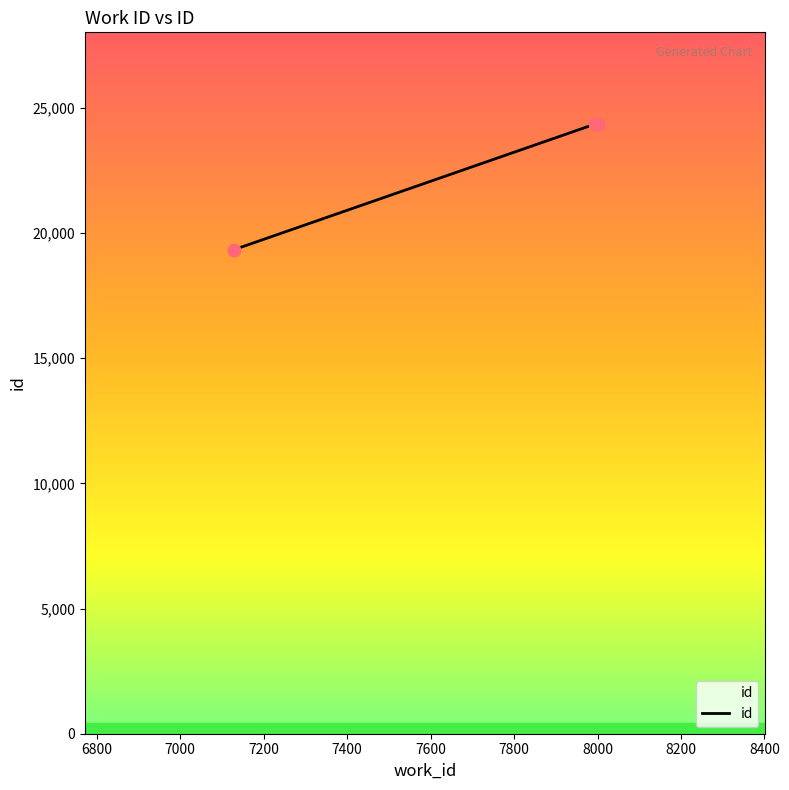

What is the sum of all values?

68033